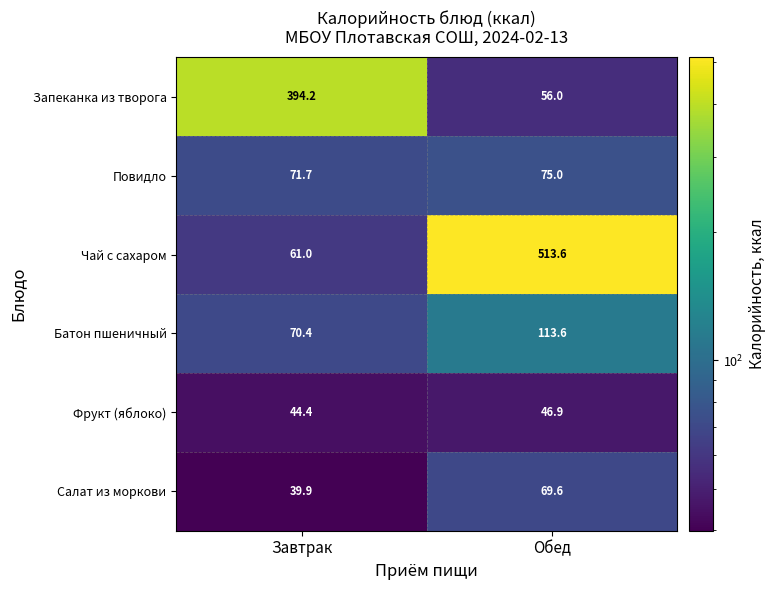

True or false: Салат из моркови has a value of 39.9 at Завтрак.

True